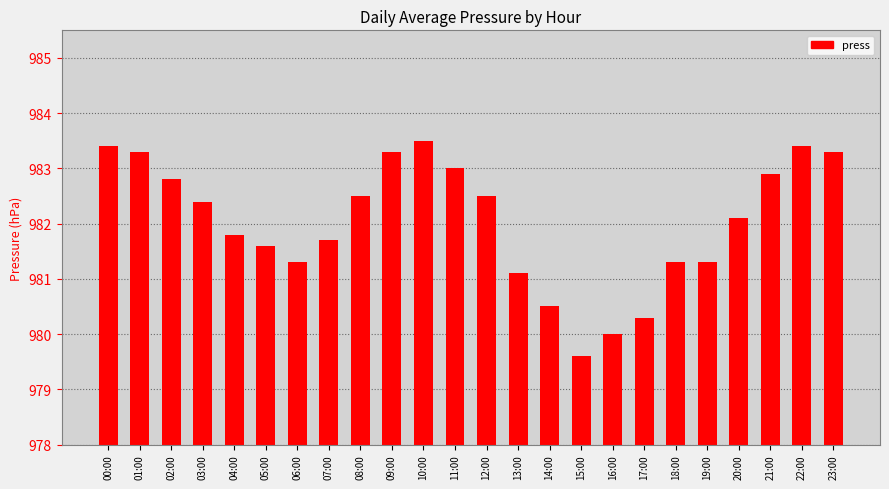

Which category has the lowest value across all series?

15:00